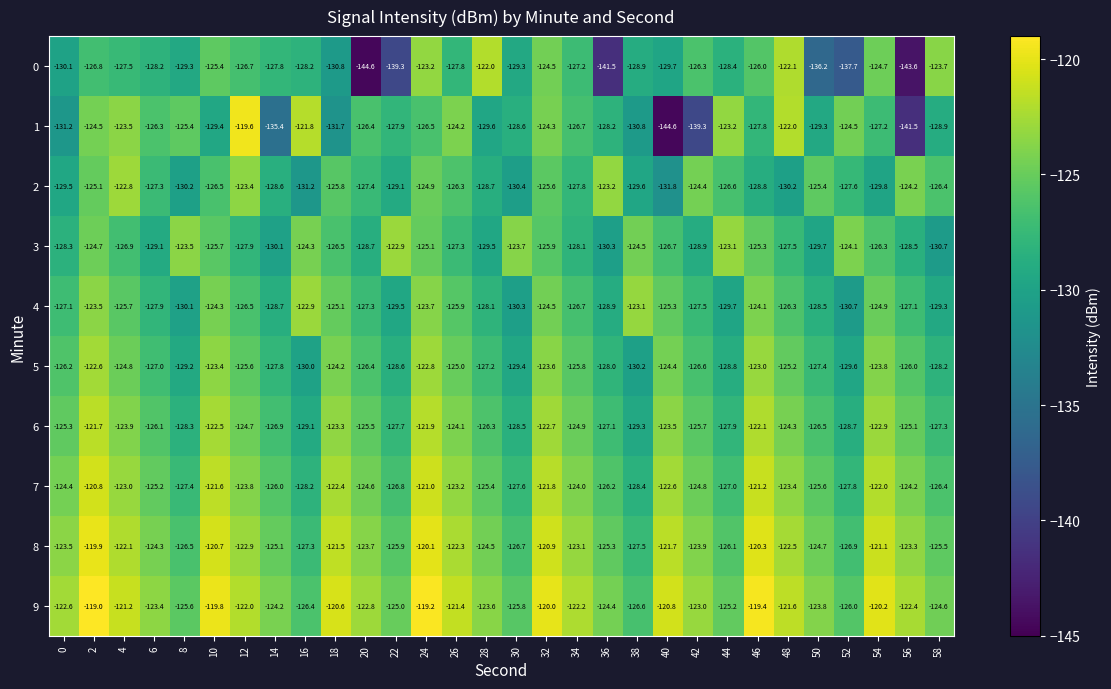

Read the 9 value at 14.

-124.2